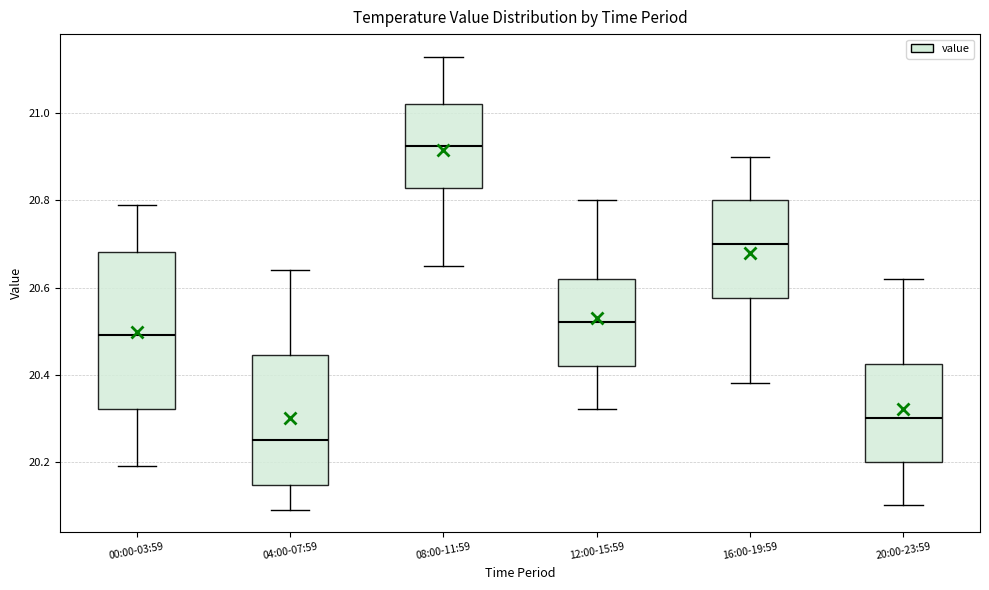

Where does the median line of the box for 20:00-23:59 sit on the y-axis? The values are not printed on the chart, so give them approximately, as read against the axis.

20.30